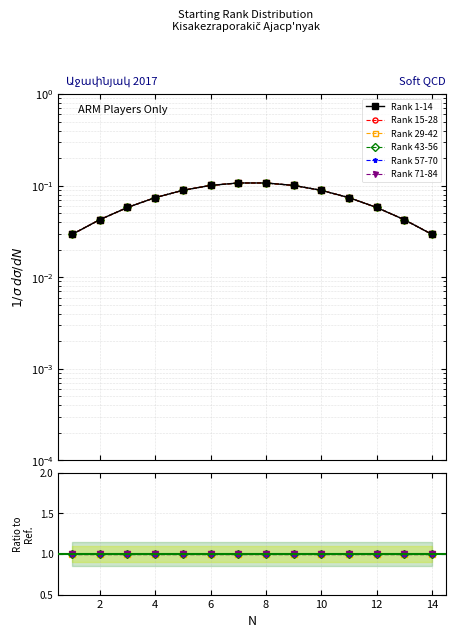

What are all the series names shown in the legend?

Rank 1-14, Rank 15-28, Rank 29-42, Rank 43-56, Rank 57-70, Rank 71-84